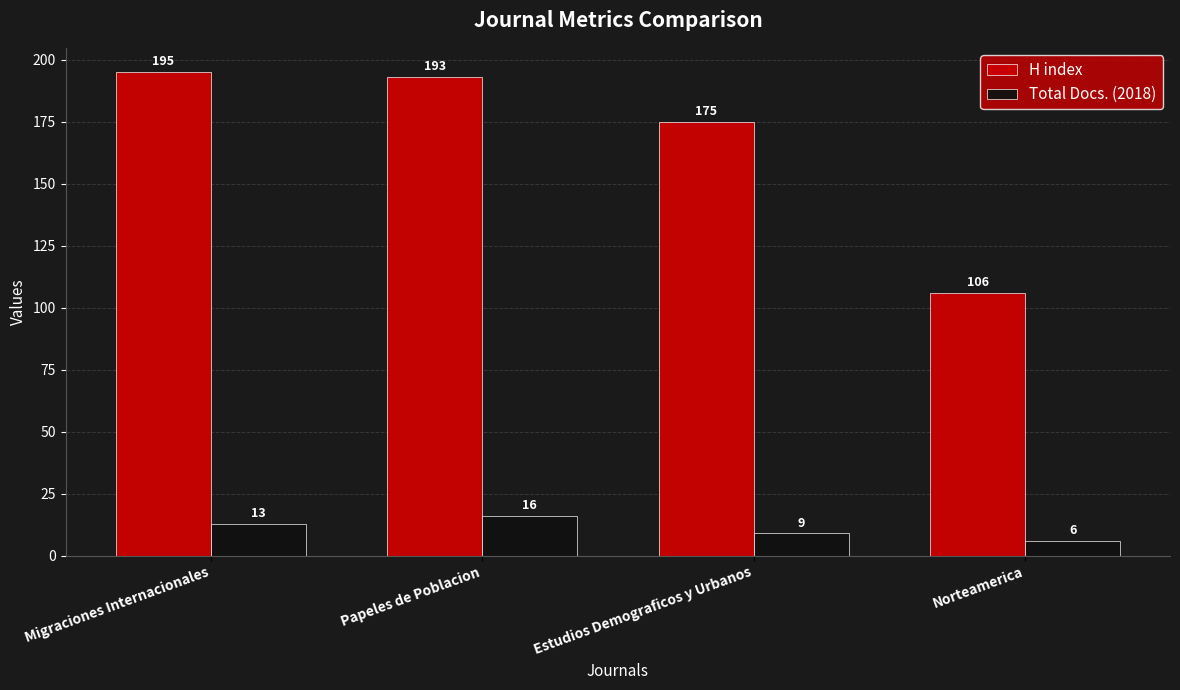

What is the difference between the Total Docs. (2018) values at Migraciones Internacionales and Papeles de Poblacion?

3